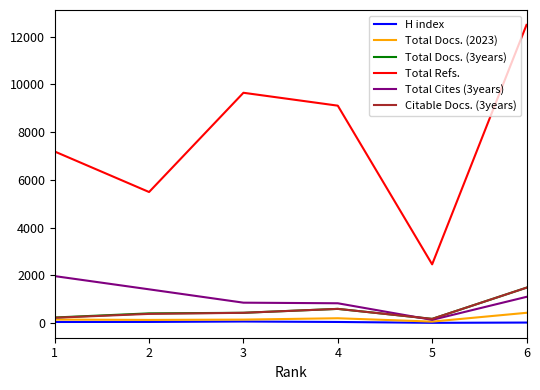

Between 2 and 5, which series saw the biggest shift?

Total Refs.